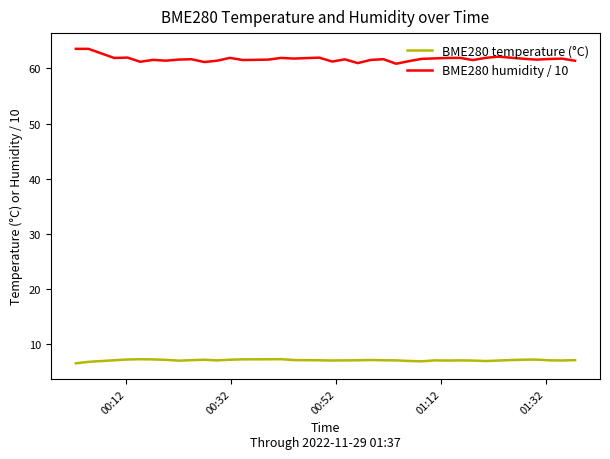

Which series has the widest spread of values?

BME280 humidity / 10